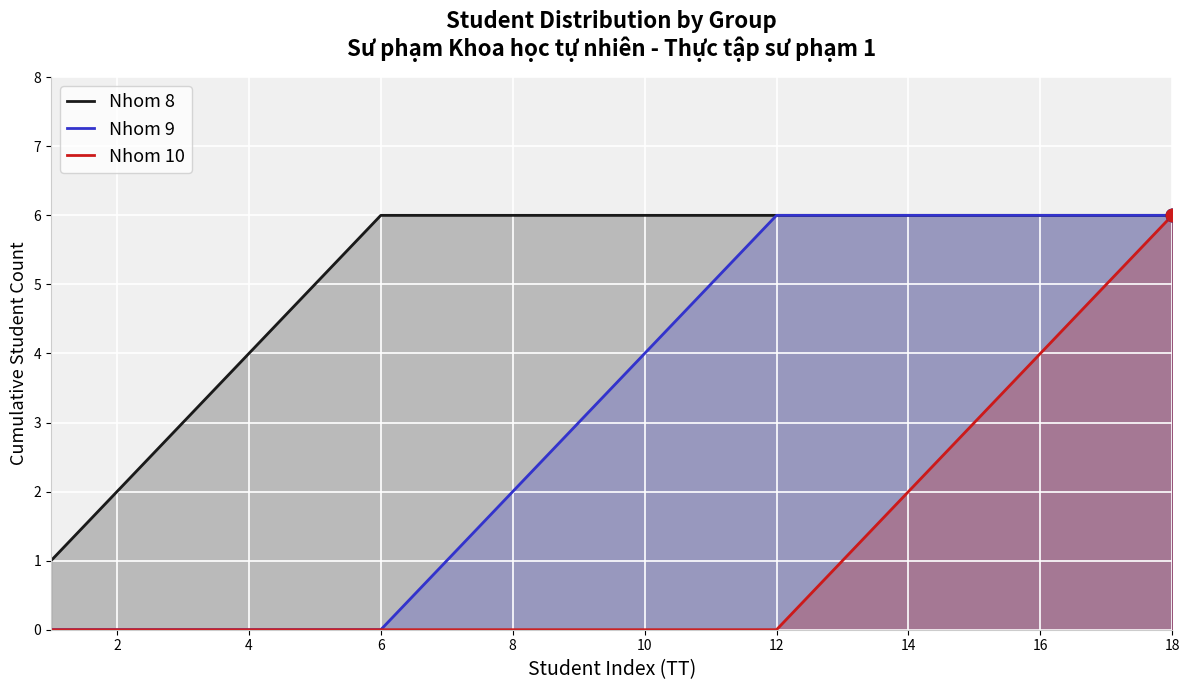

At which category is the sum across all series the highest?

18